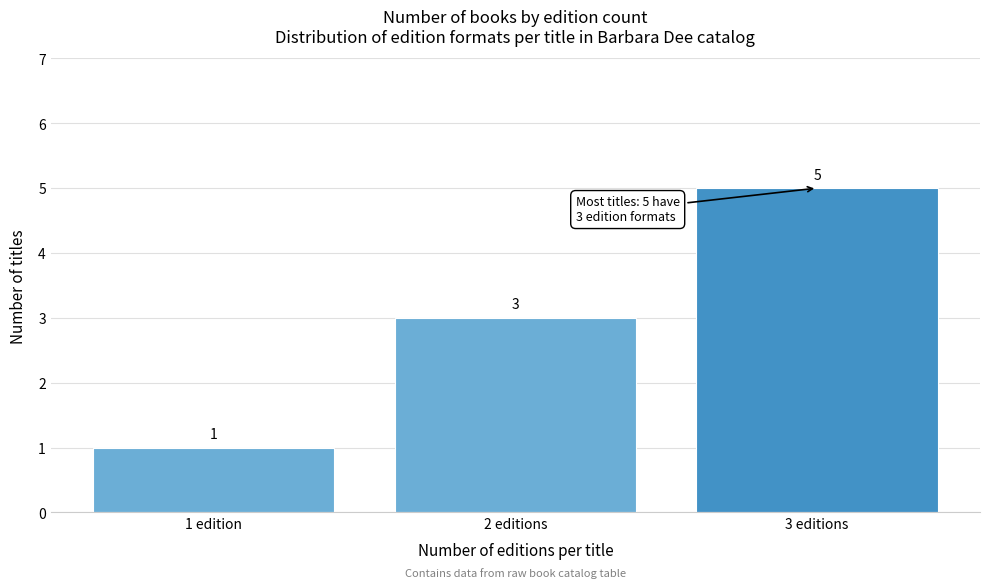

Reading right to left, list all the values displayed in this chart.

3 editions=5	2 editions=3	1 edition=1